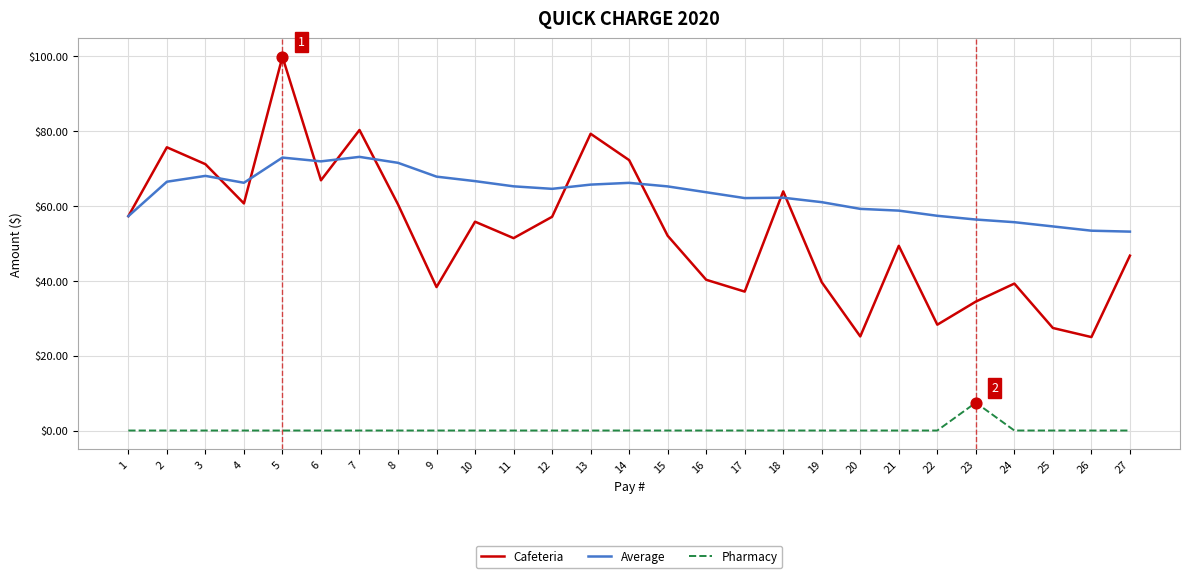

Which series changed the most between 3 and 5?

Cafeteria